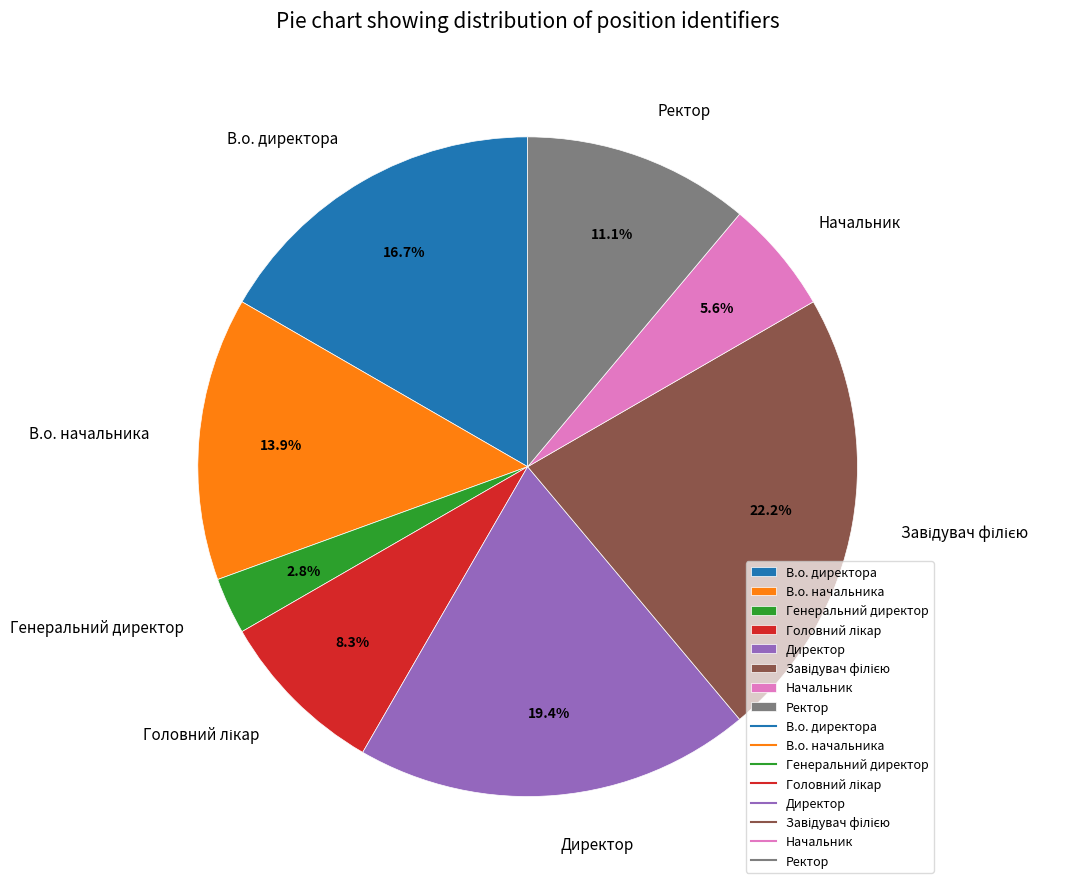

Which category has the smallest portion of the pie?

Генеральний директор